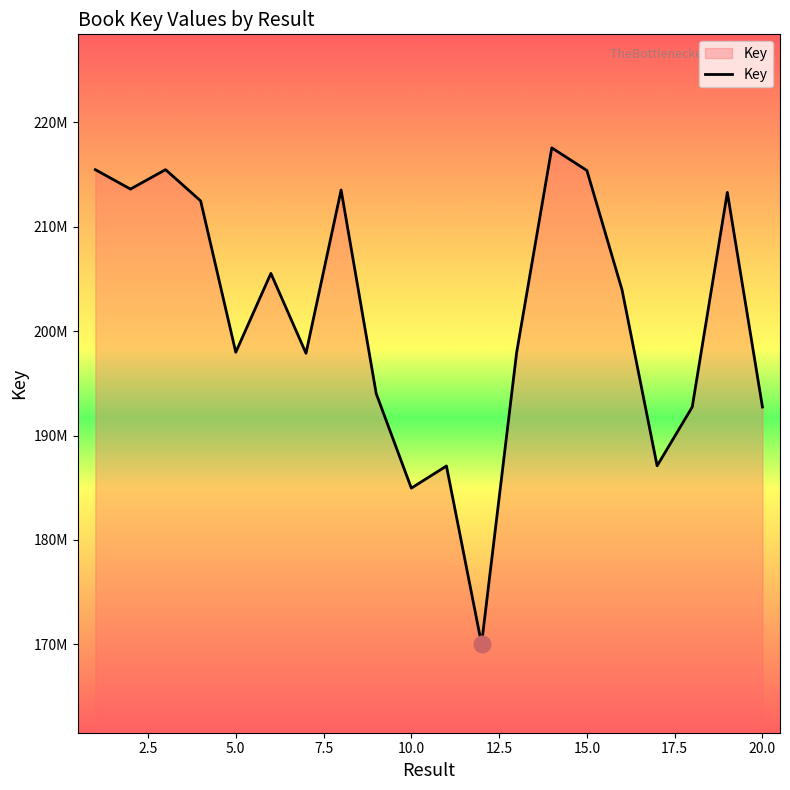

Where is the first local maximum?

3